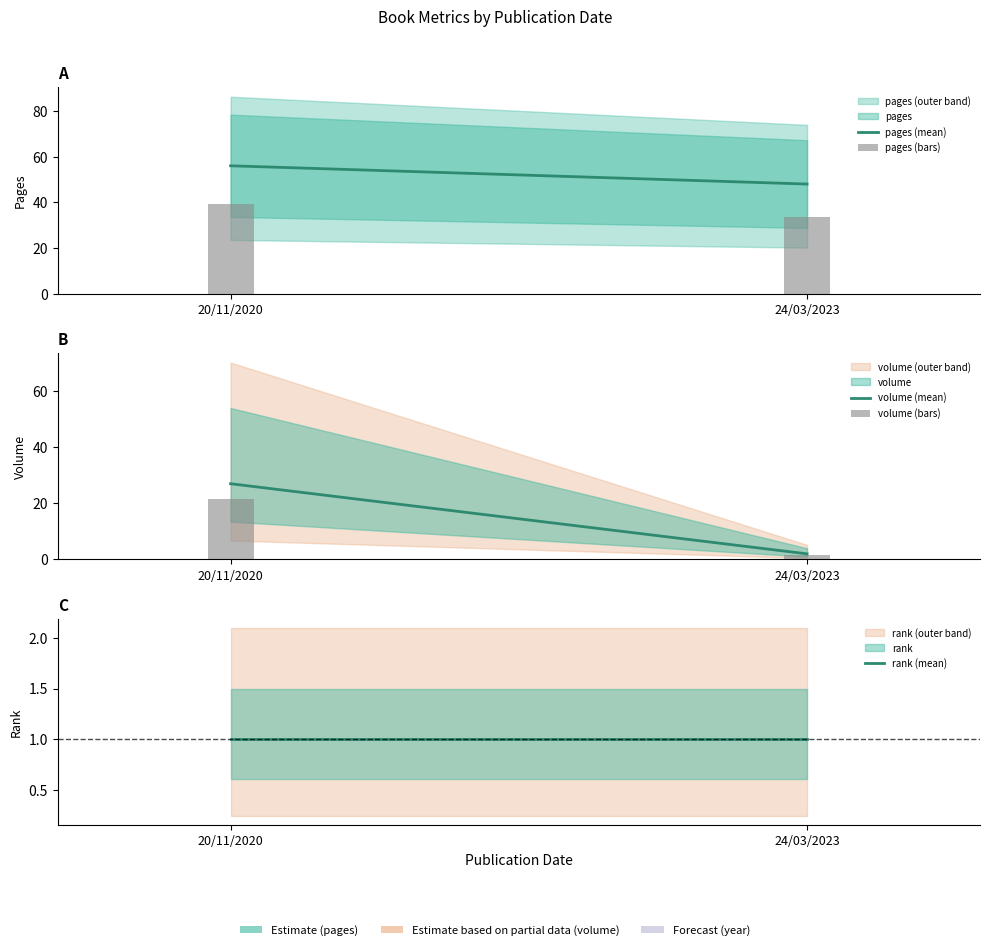

The pages (mean) series shows 22.7 at 20/11/2020. True or false?

False